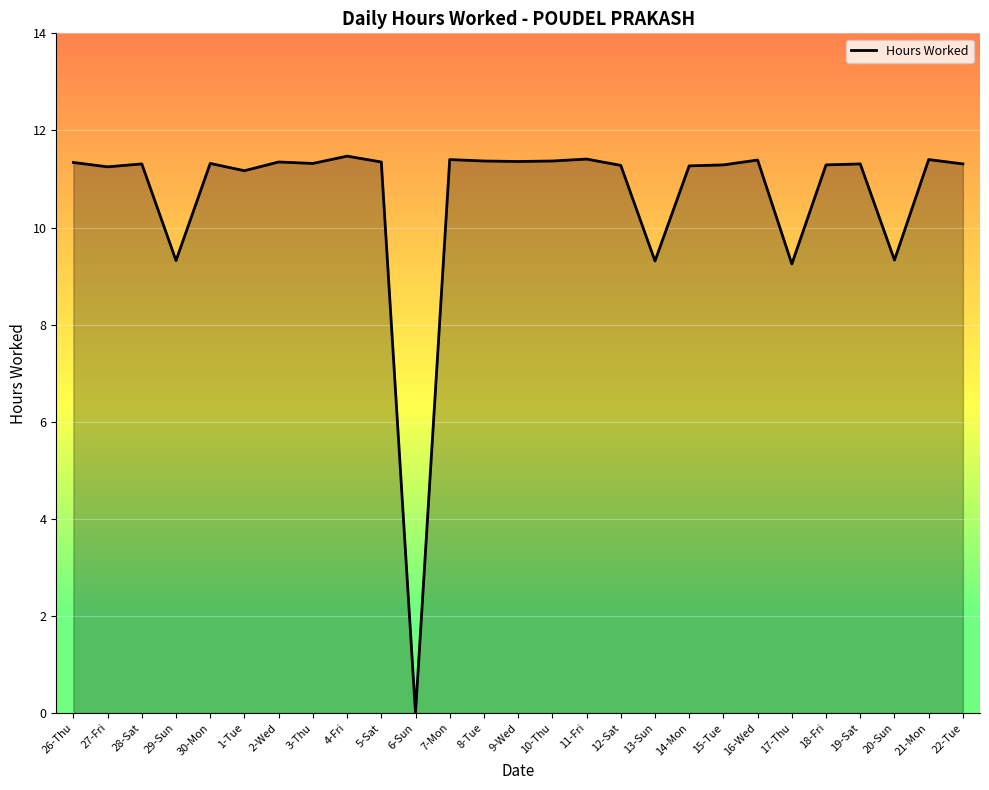

What is the maximum value shown in the chart?

11.5